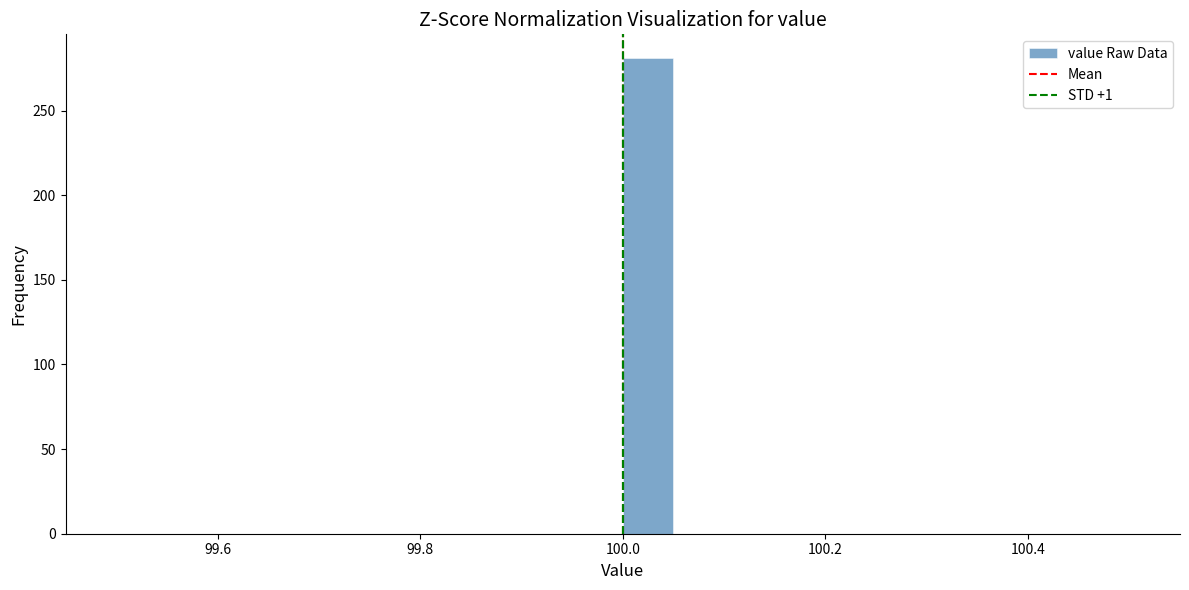

Read against the x-axis, roughly where is the centre of the tallest bar?

100.02